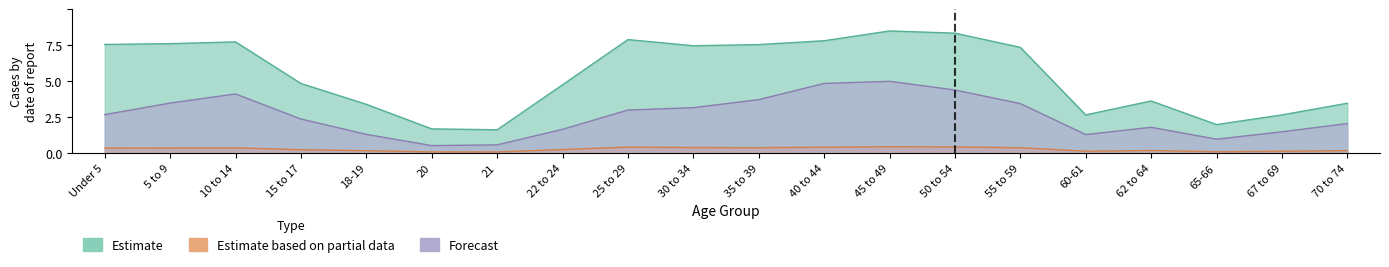

What position from the right is 21?

14